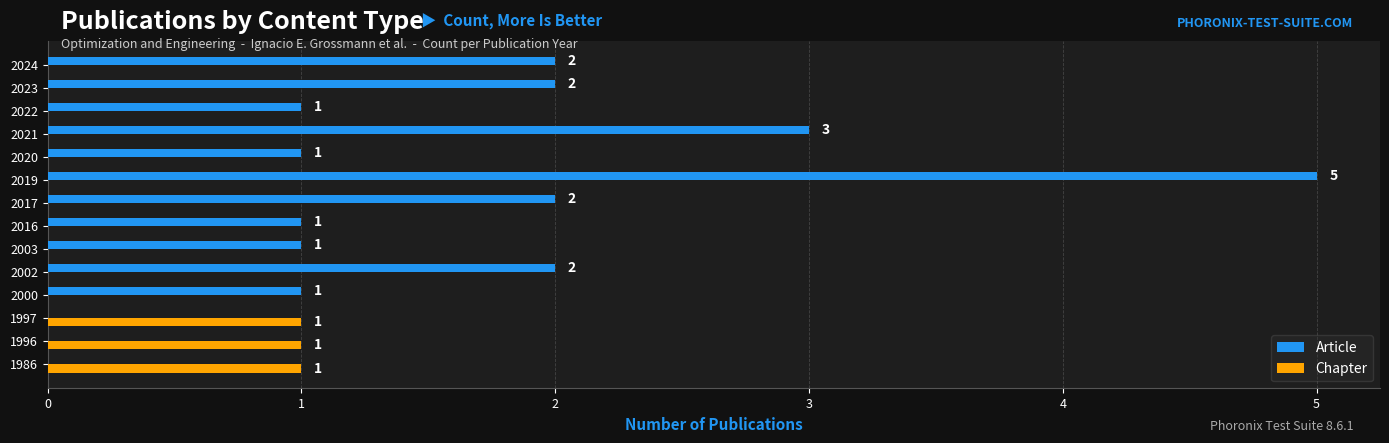

How many series are shown in this chart?

2